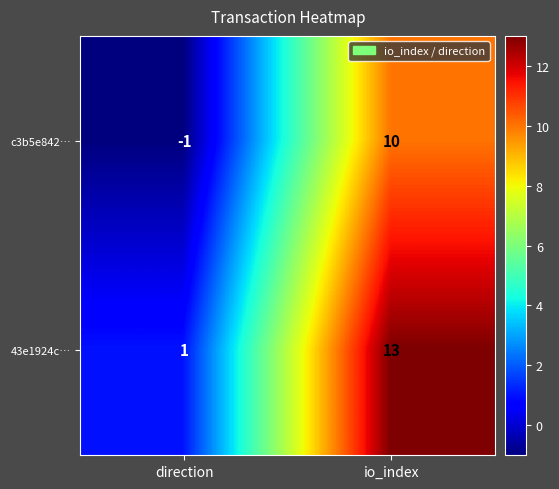

Which label corresponds to the smallest value in the chart?

direction